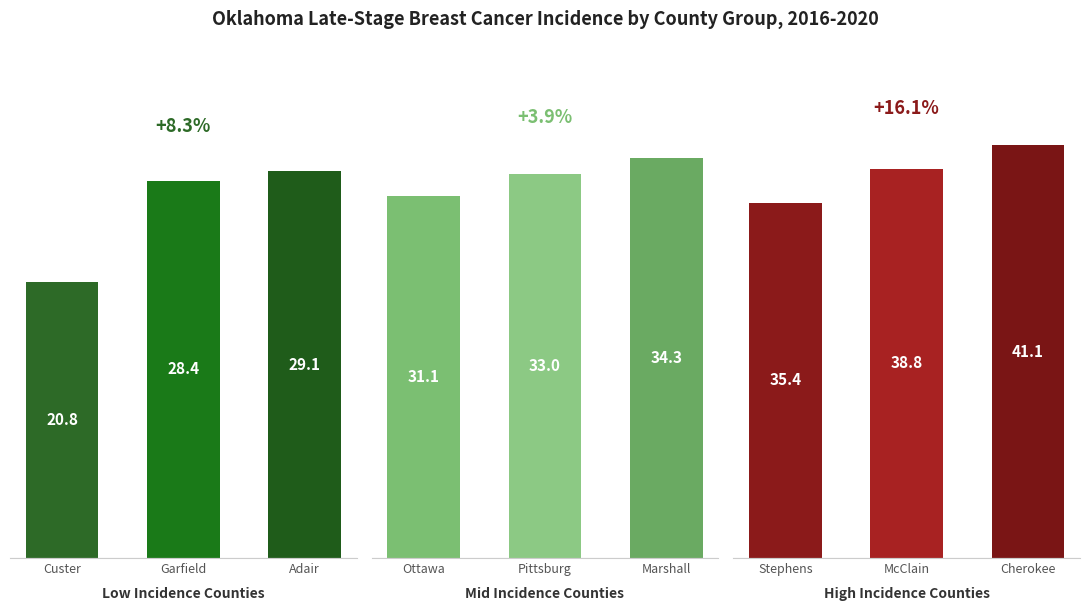

What is the sum of the Low Incidence Counties values at Adair and Custer?

49.9